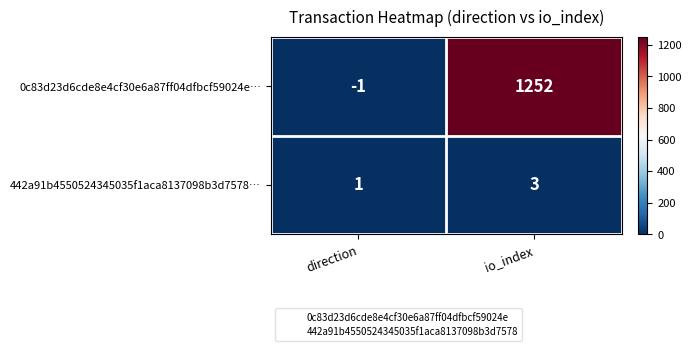

What is the sum of all 442a91b4550524345035f1aca8137098b3d7578… values?

4